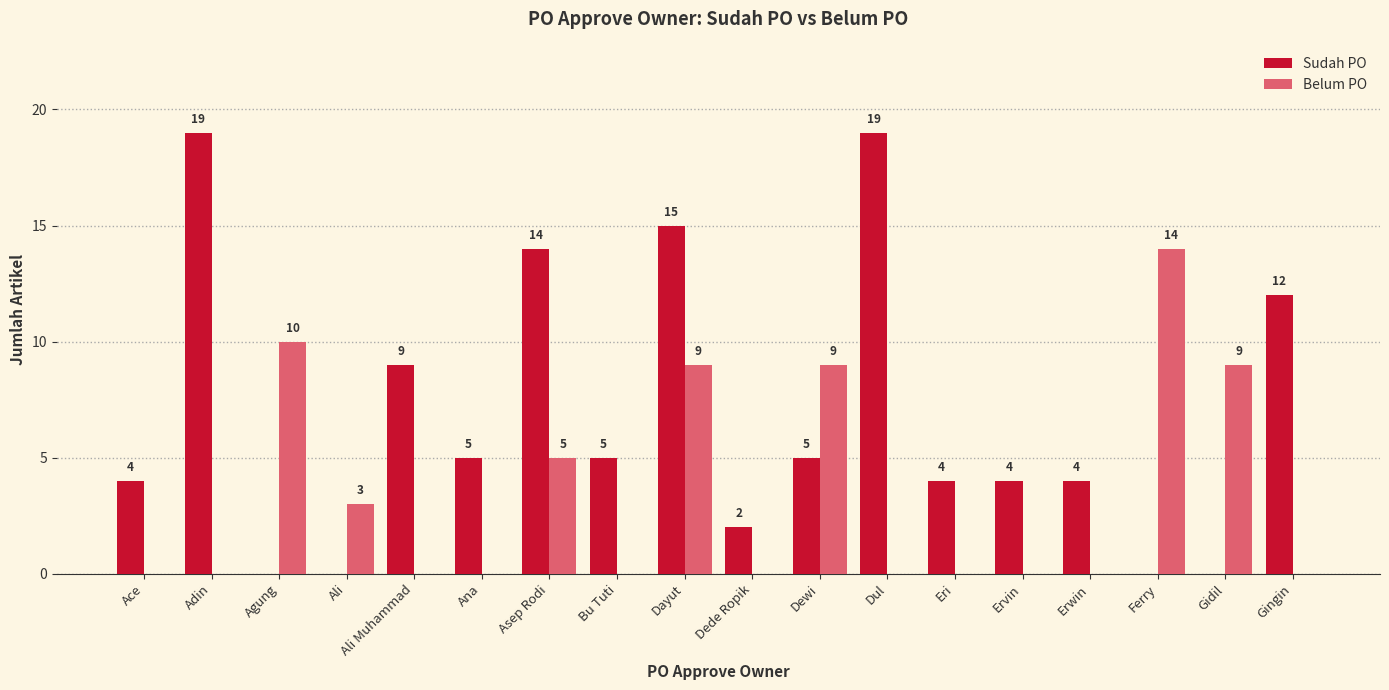

At which label is Sudah PO closest to 9?

Ali Muhammad